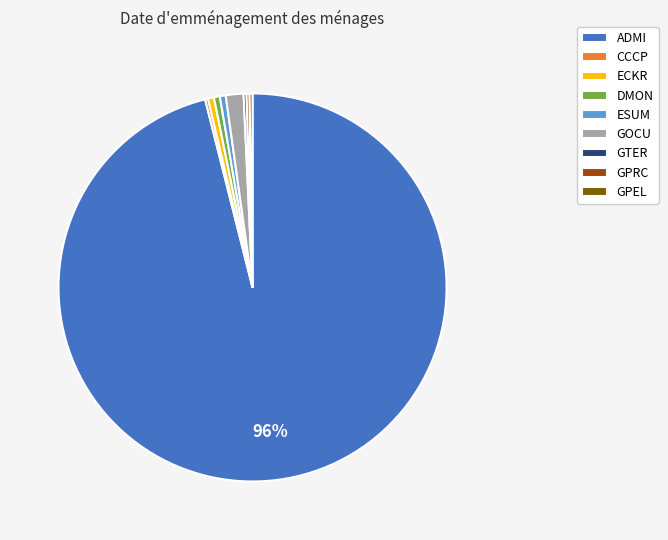

True or false: ECKR accounts for 0% of the total.

True